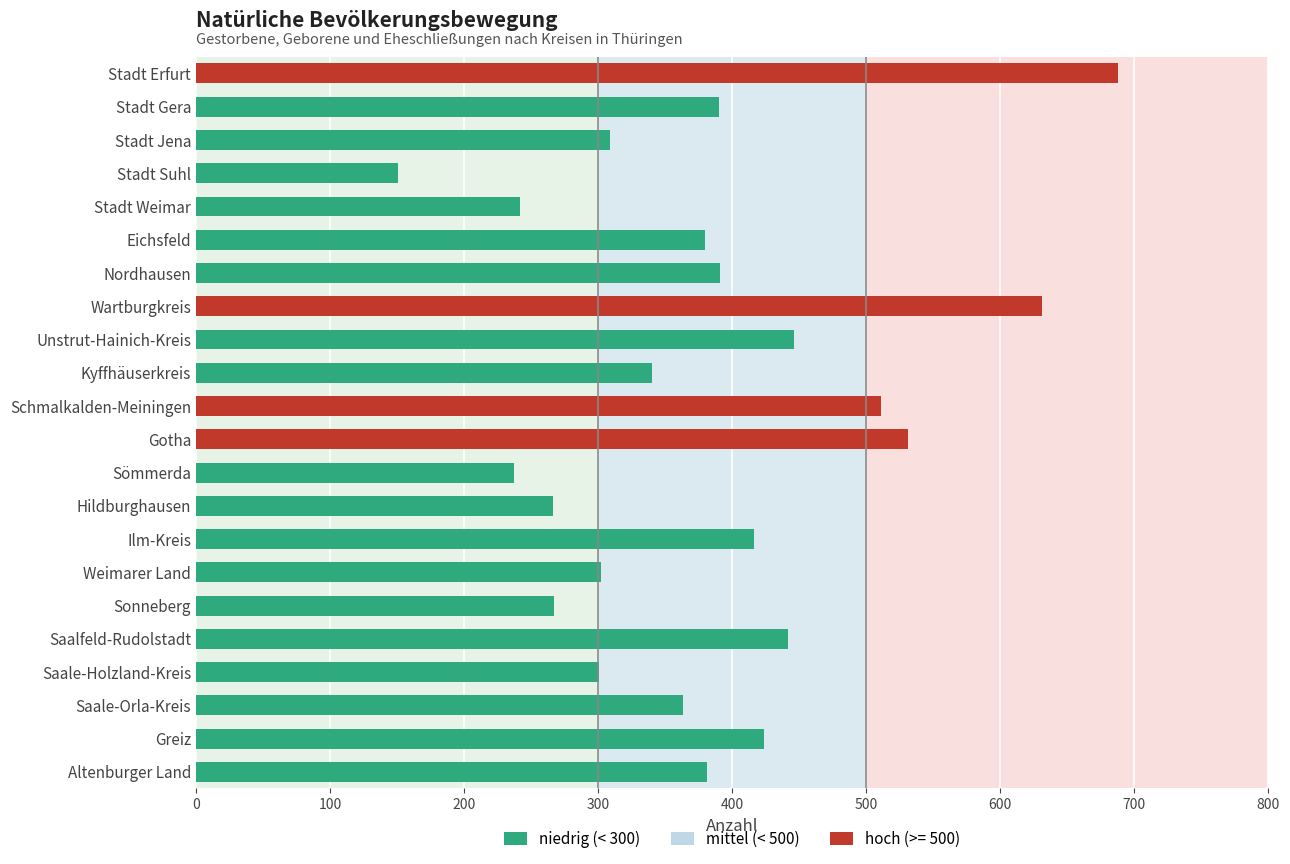

What is the average value?

382